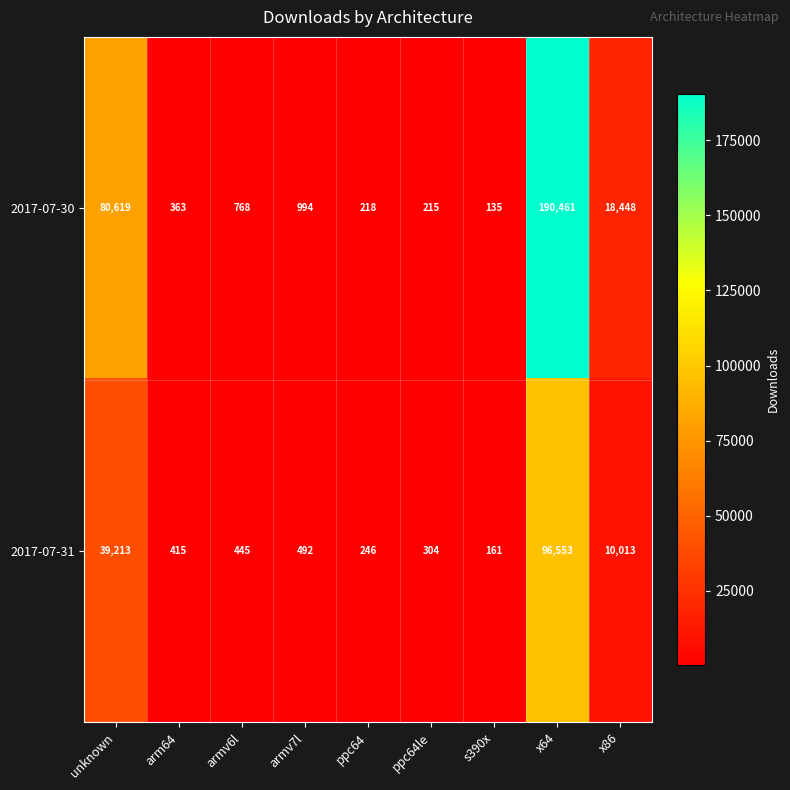

At how many categories does at least one series exceed 61725?

2